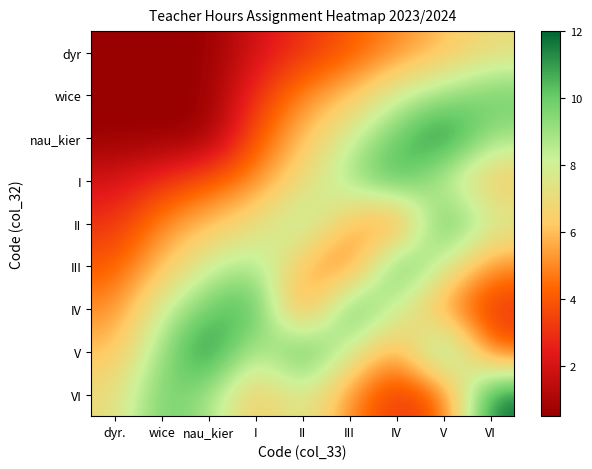

The I series shows 13.6 at V. True or false?

False